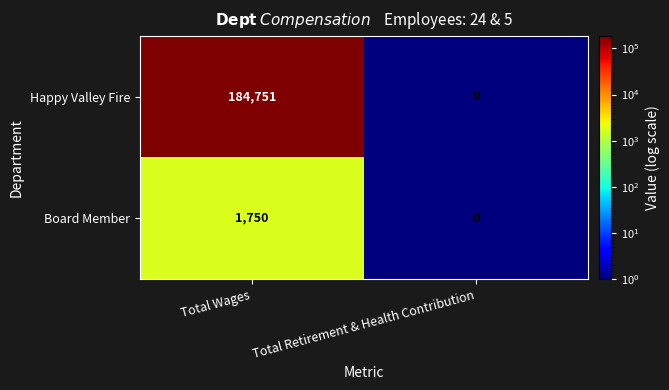

Count the number of data series in this chart.

2